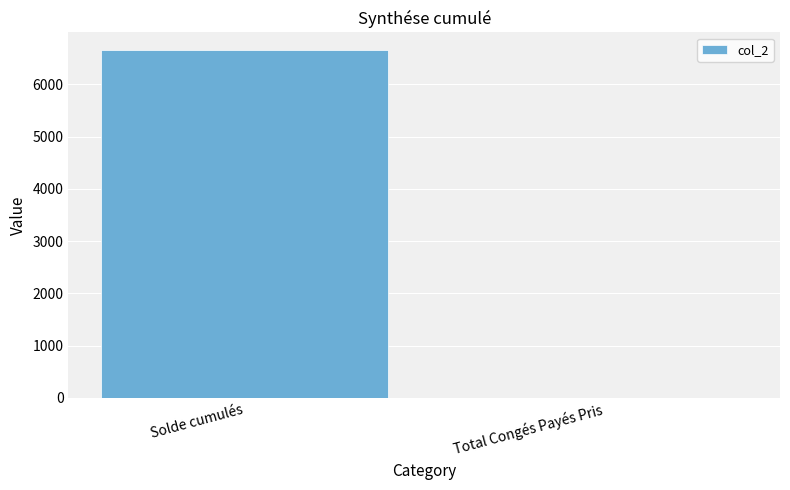

True or false: the data shows 5.0 at Total Congés Payés Pris.

True